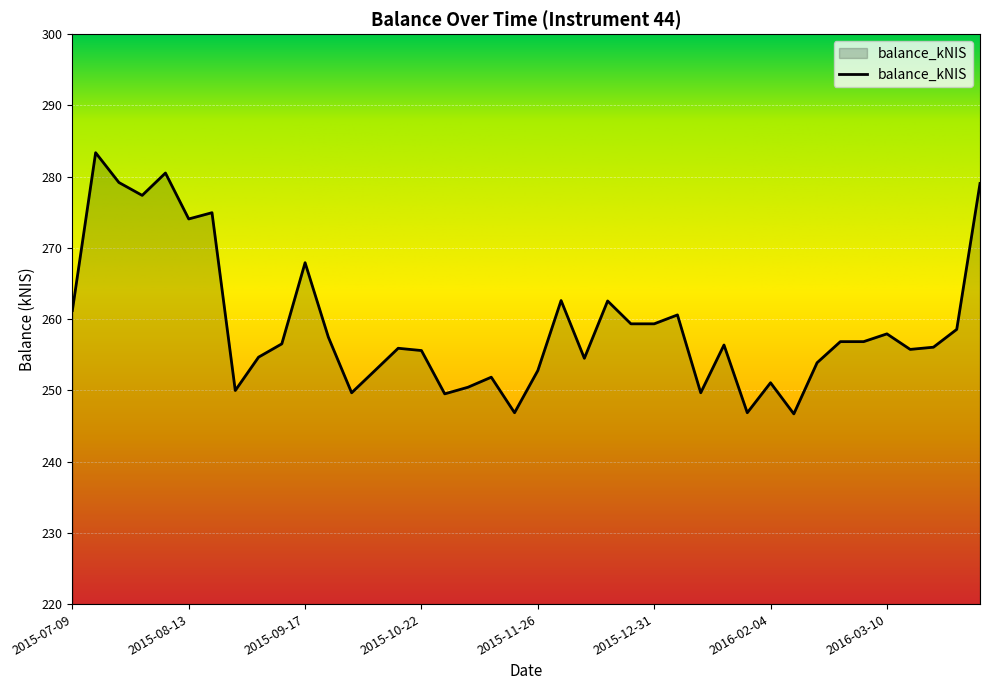

What is the smallest value displayed?

246.7